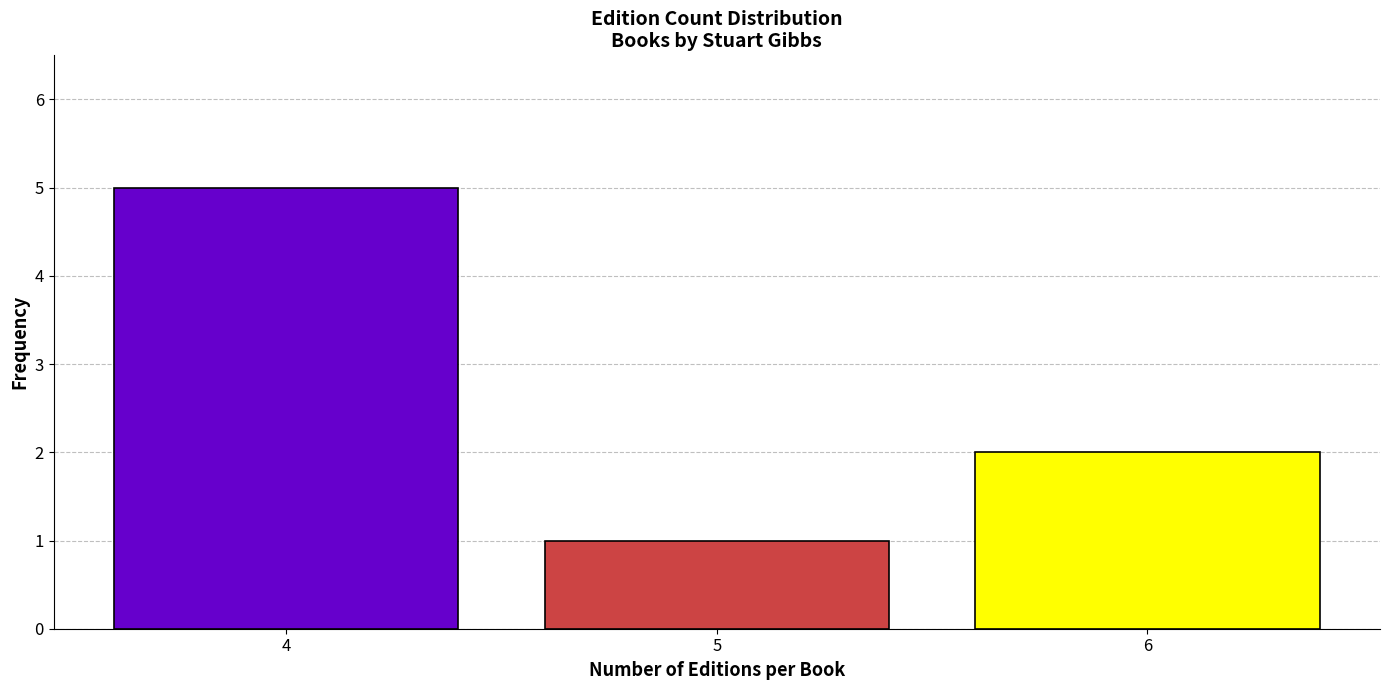

Reading left to right, list all the values displayed in this chart.

4=5	5=1	6=2